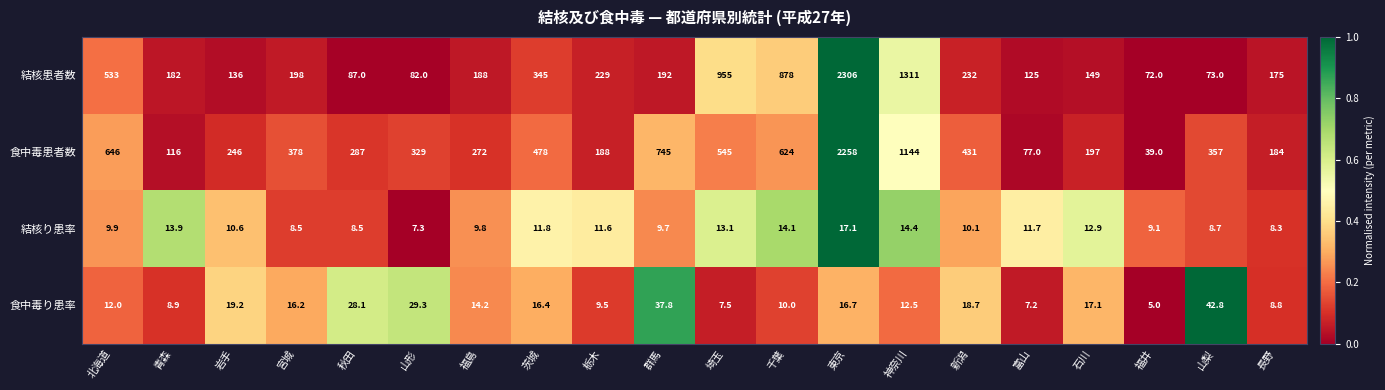

The value of 結核患者数 at 石川 is 149.0. True or false?

True